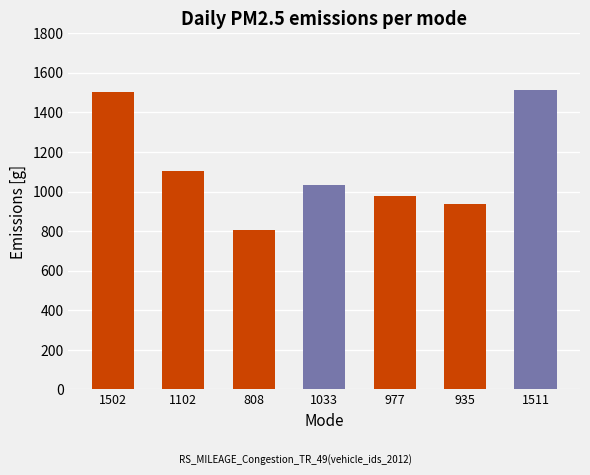

Reading left to right, list all the values displayed in this chart.

1502	1102	808	1033	977	935	1511